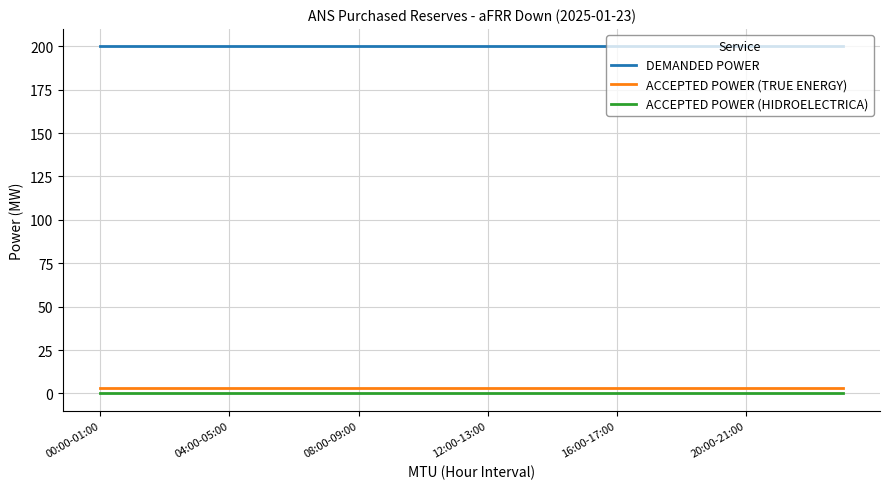

What is the maximum value shown in the chart?

200